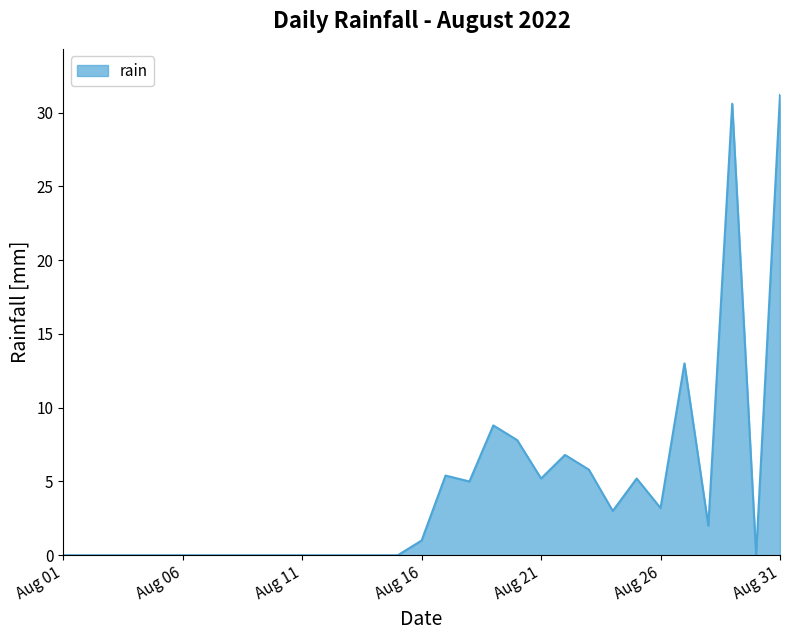

What is the difference between the maximum and minimum values?

31.2